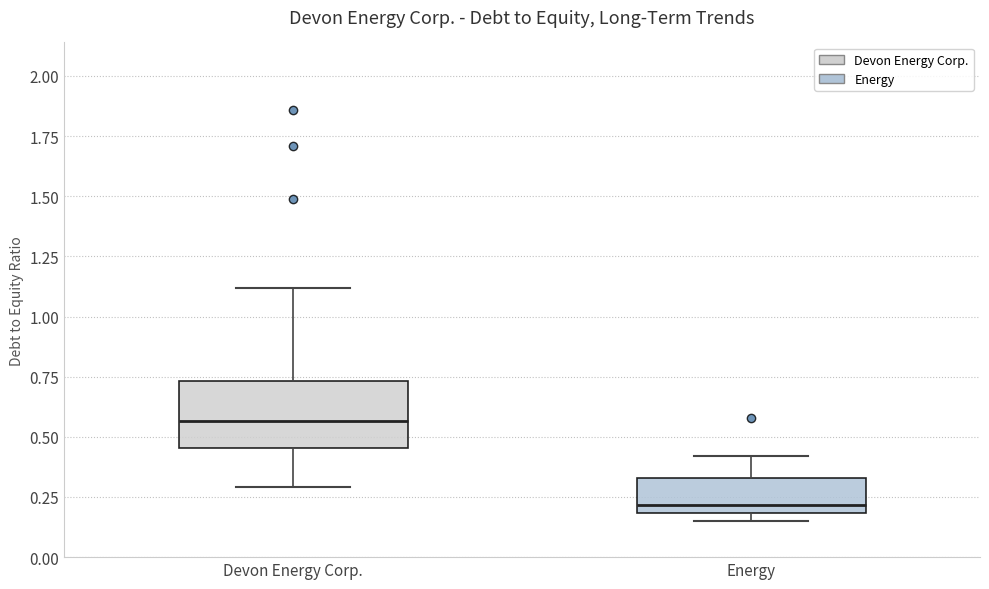

Which box's median line is the highest?

Devon Energy Corp.